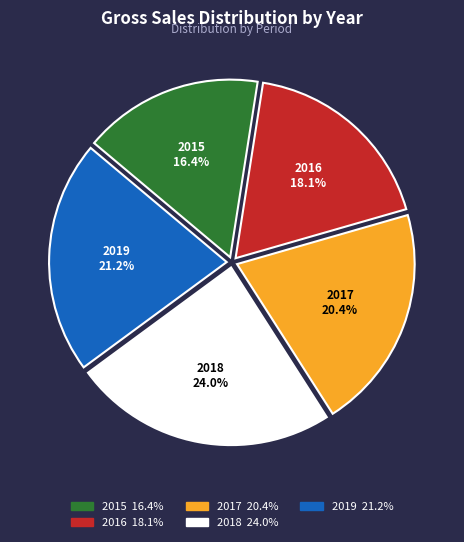

To the nearest percent, what portion does 2018 represent?

24%